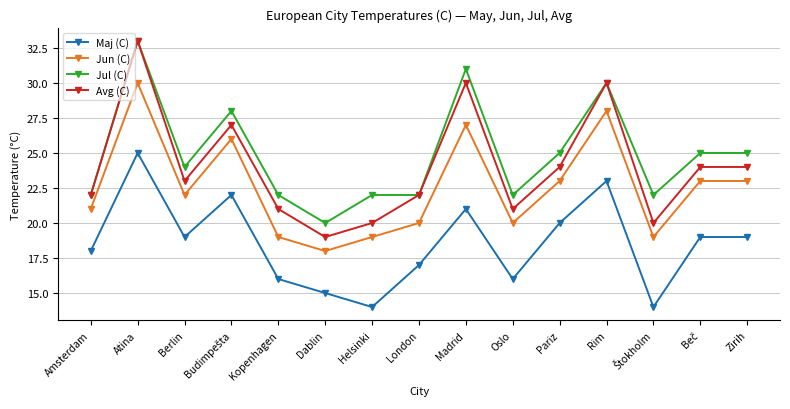

What position from the right is Berlin?

13